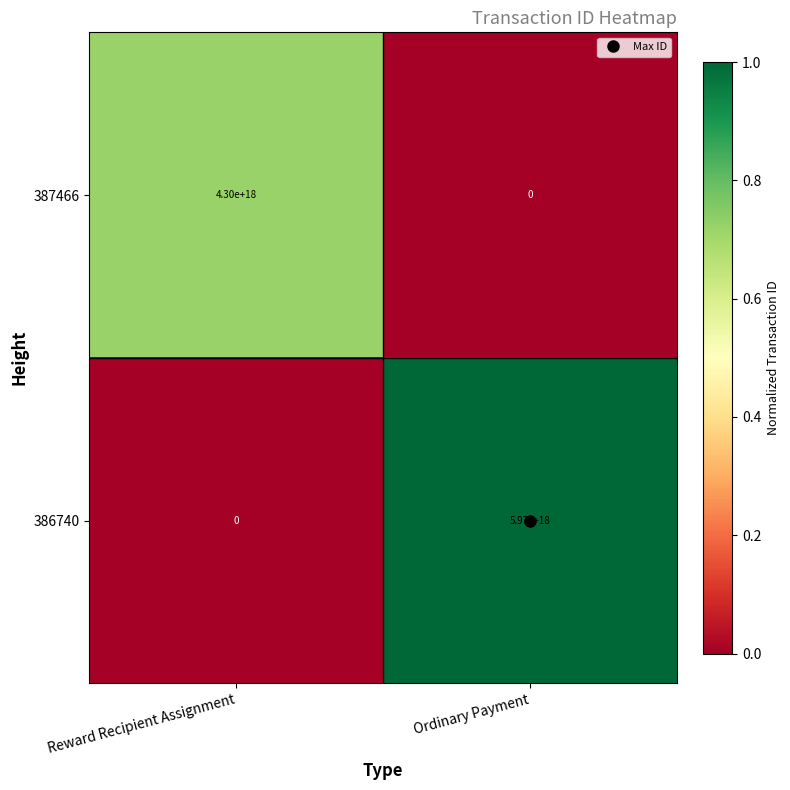

Where is 387466 nearest to the value 2150000000000000000?

Reward Recipient Assignment